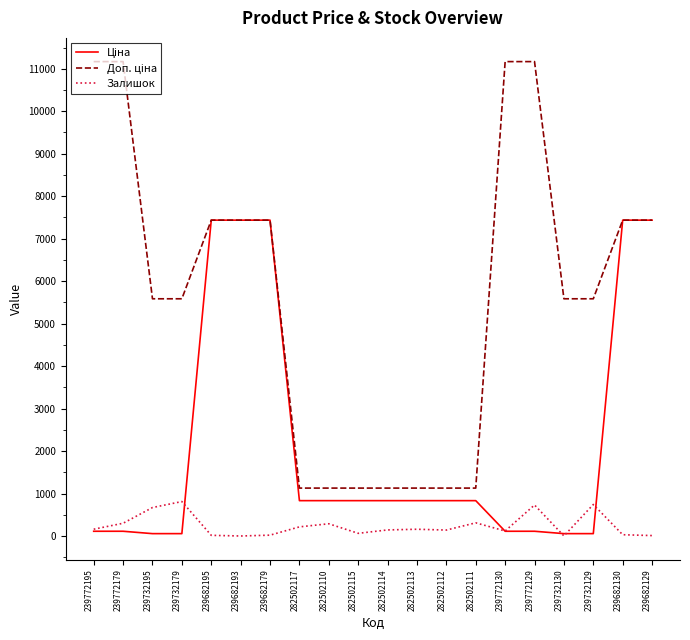

What is the greatest value displayed?

11169.0